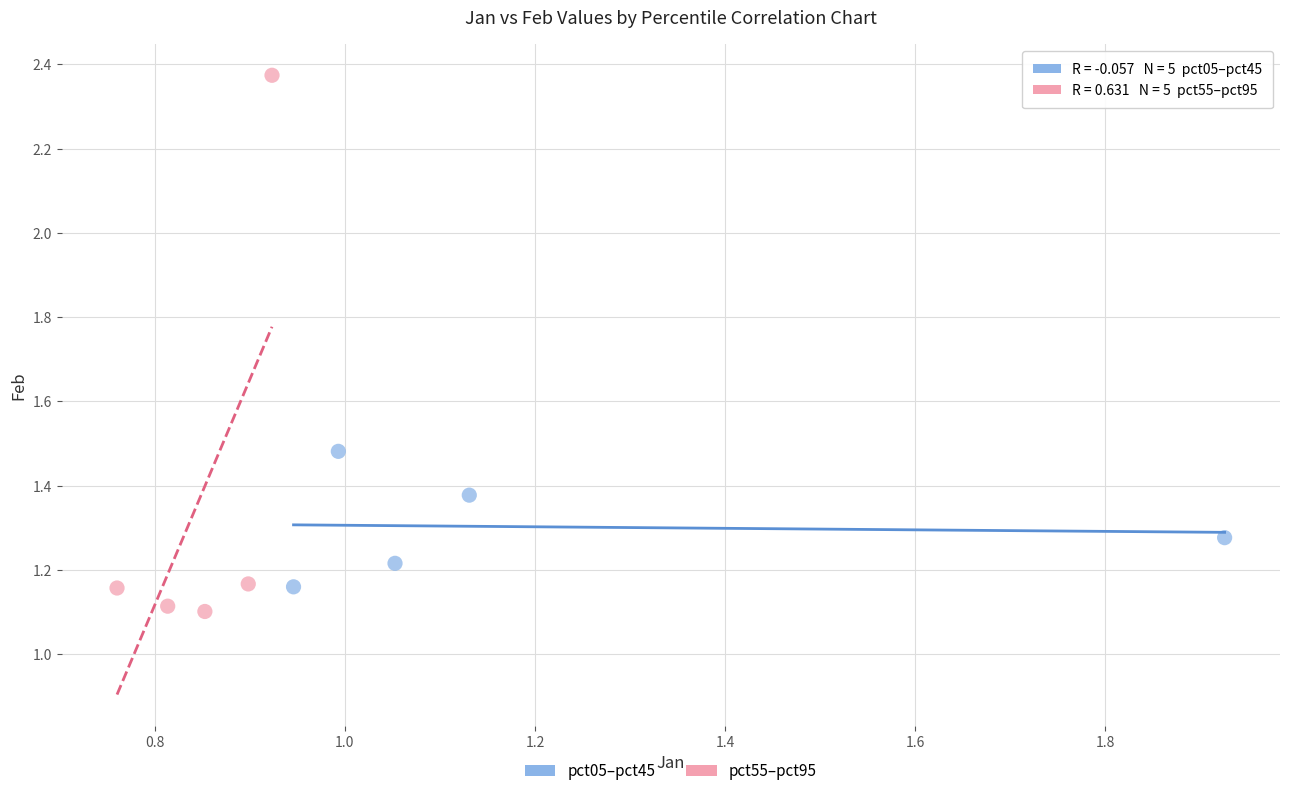

What are all the series names shown in the legend?

pct05–pct45, pct55–pct95